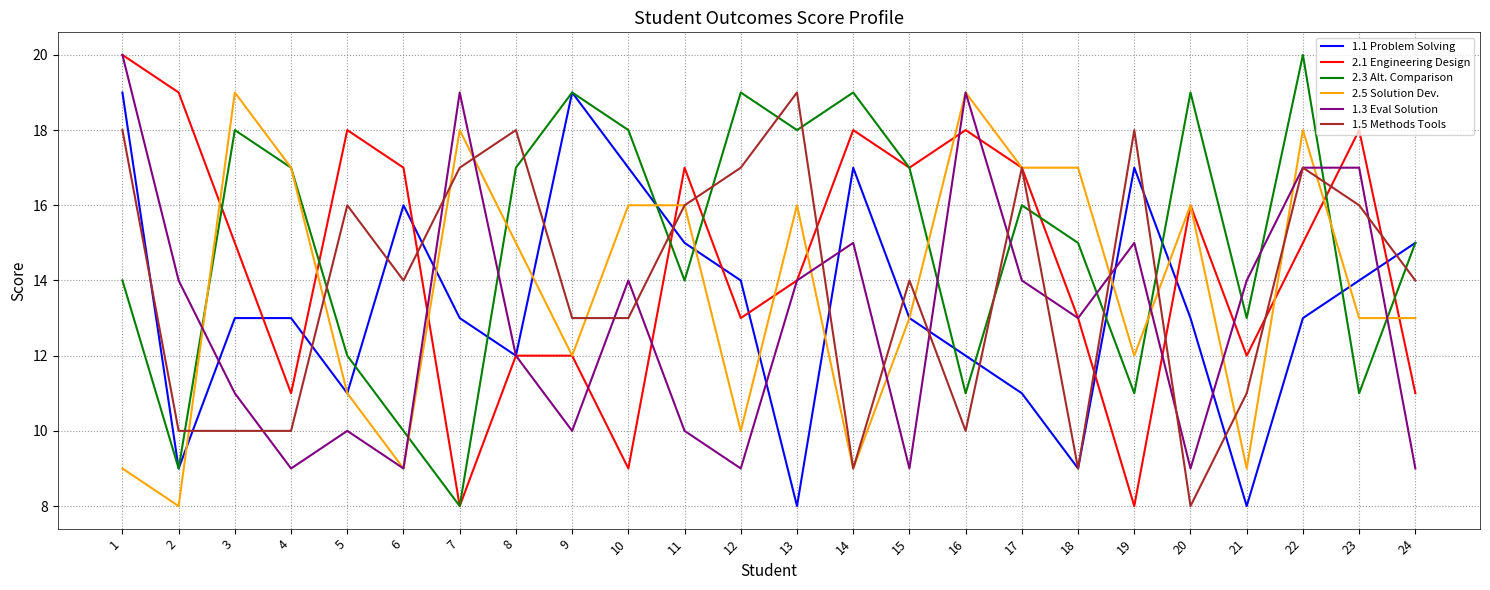

Which series changed the most between 11 and 23?

1.3 Eval Solution